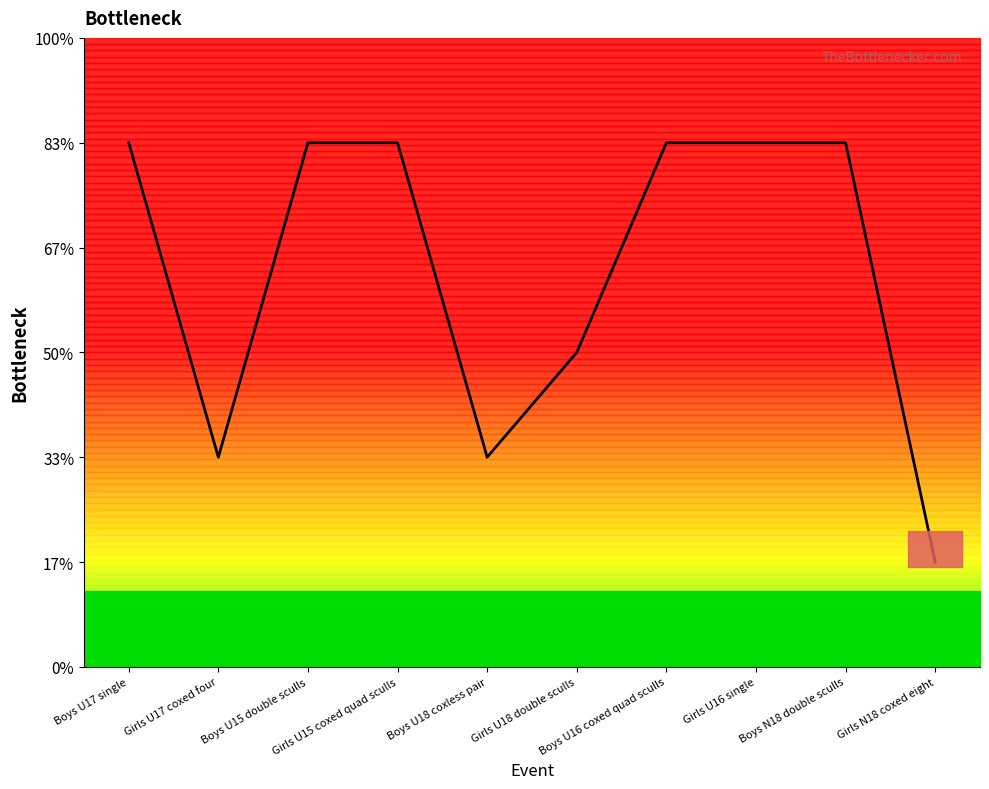

What is the difference between the maximum and minimum values?

4